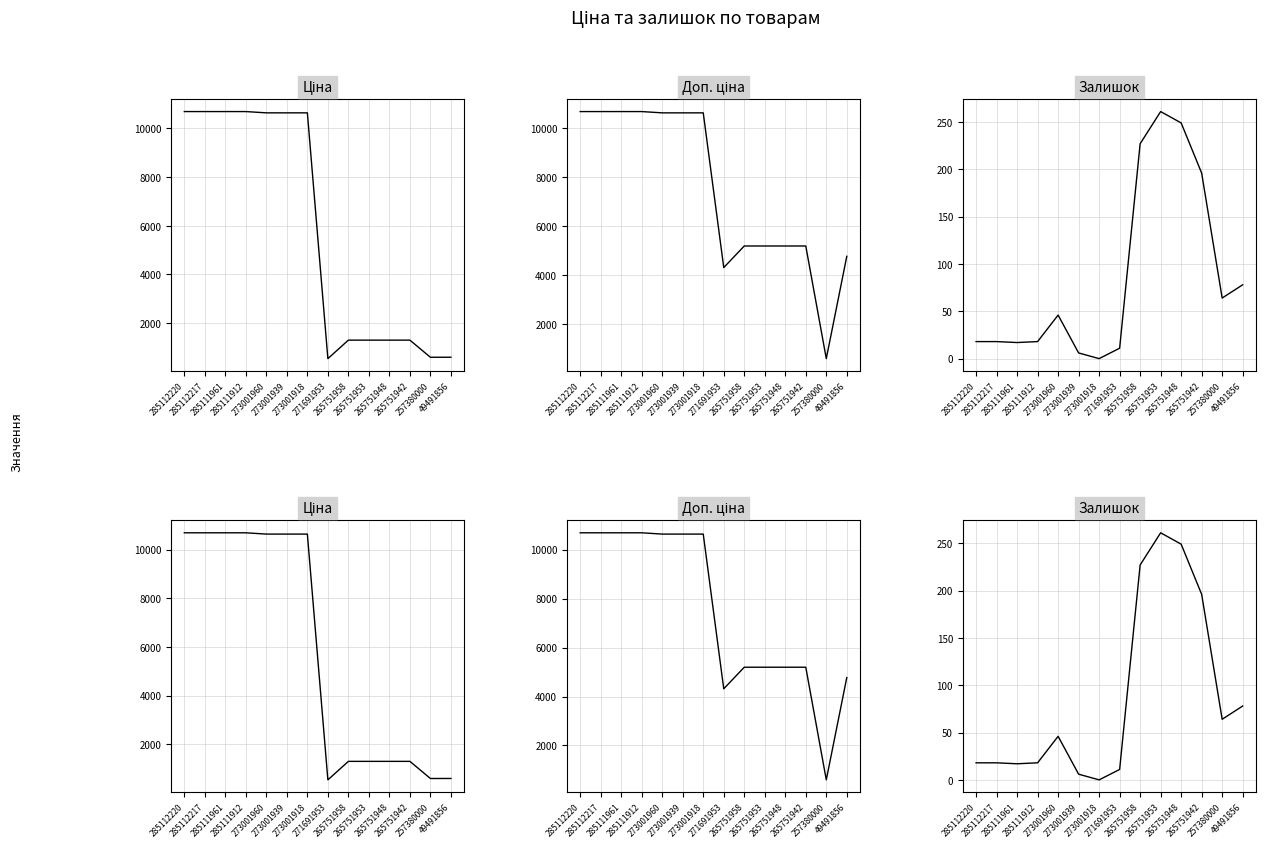

In Залишок, how many points are lower than both neighbors (excluding endpoints)?

3